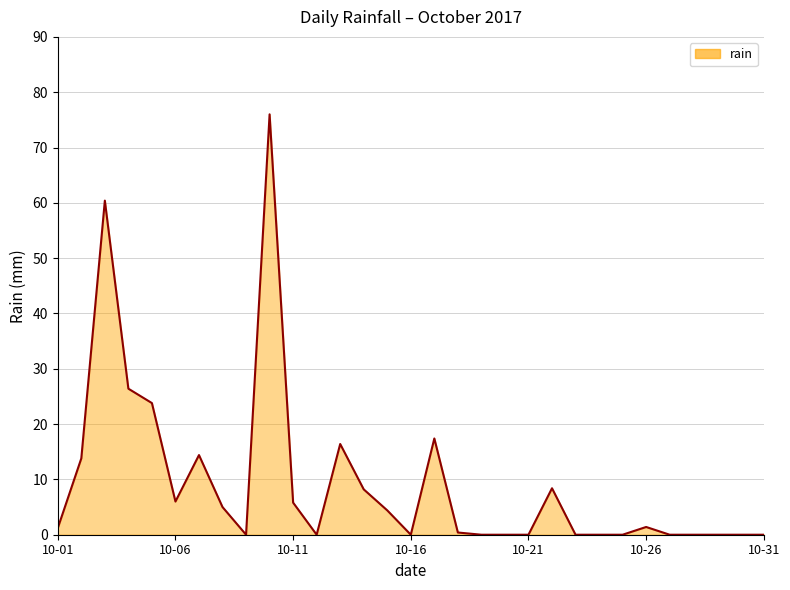

What is the average value?

9.3